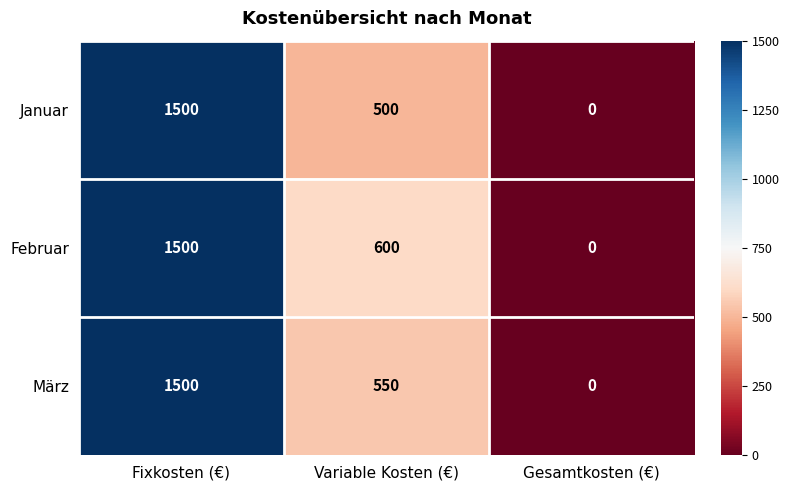

Reading left to right, extract all data points from this chart.

Januar: 1500	500	0
Februar: 1500	600	0
März: 1500	550	0